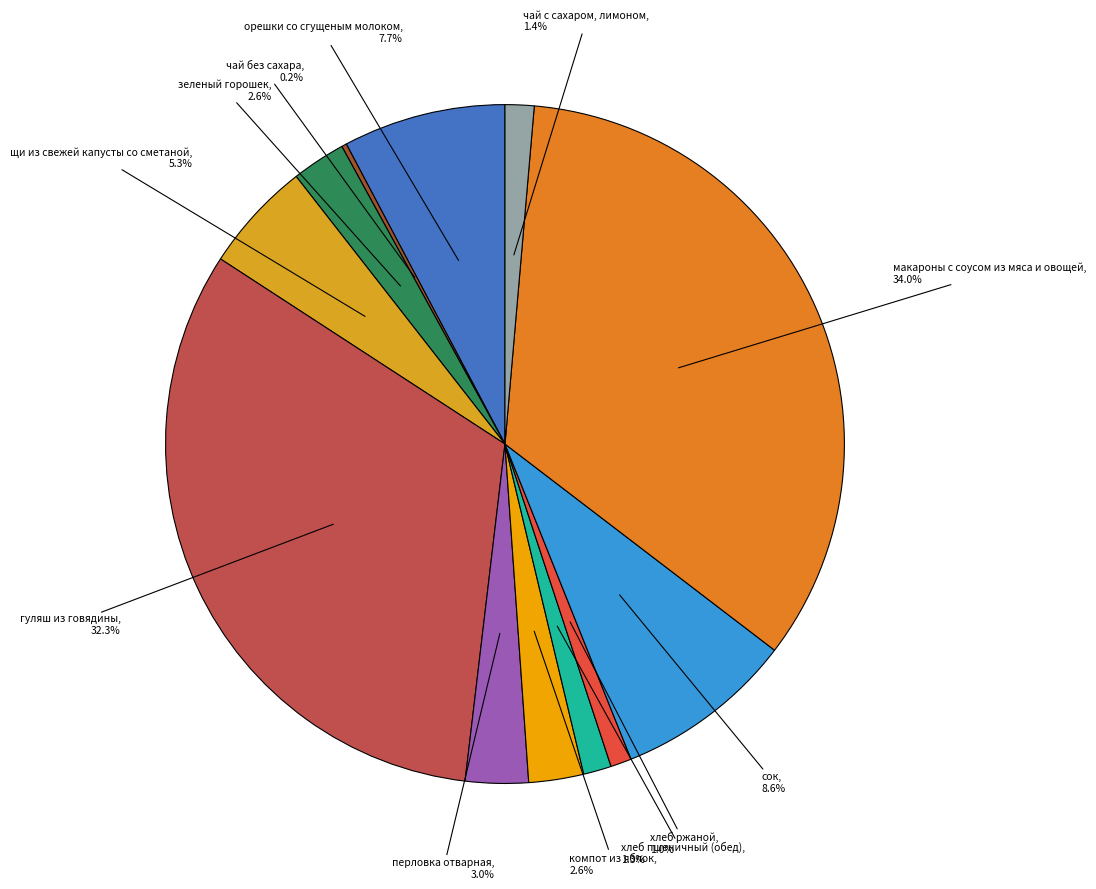

To the nearest percent, what is the difference between the largest and smallest slice percentages?

34%